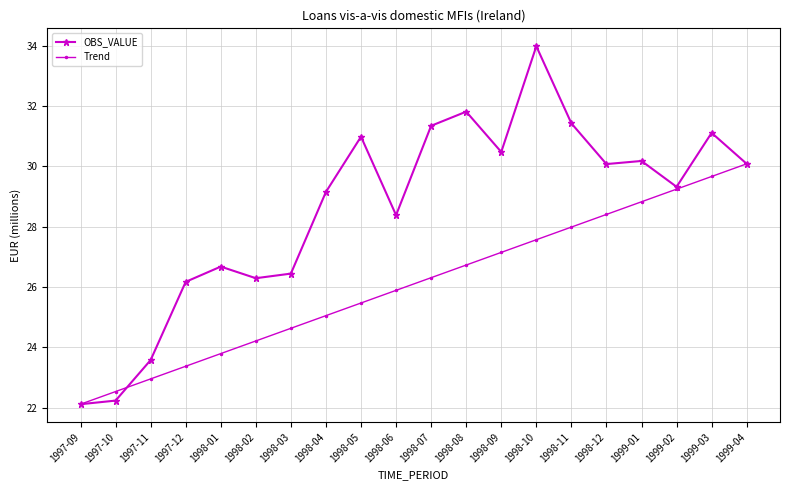

What is the difference between the maximum and minimum values in the OBS_VALUE series?

11.9